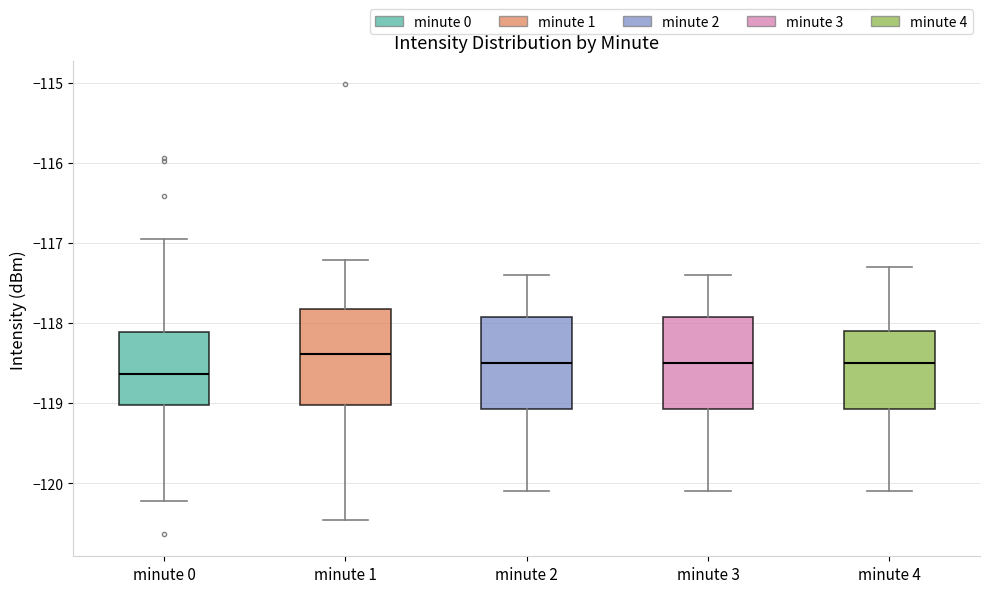

Which box has the lowest median line?

minute 0